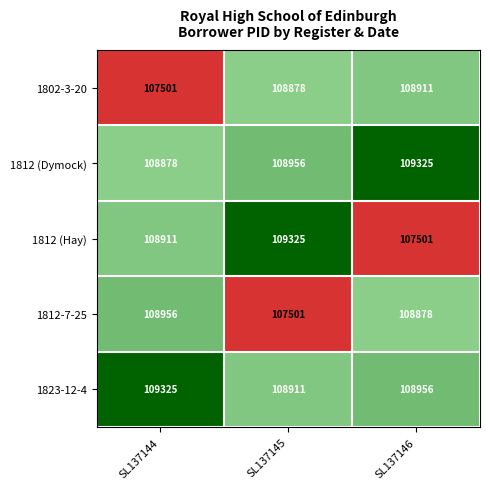

Where does the 1823-12-4 series first go above 108956?

SL137144